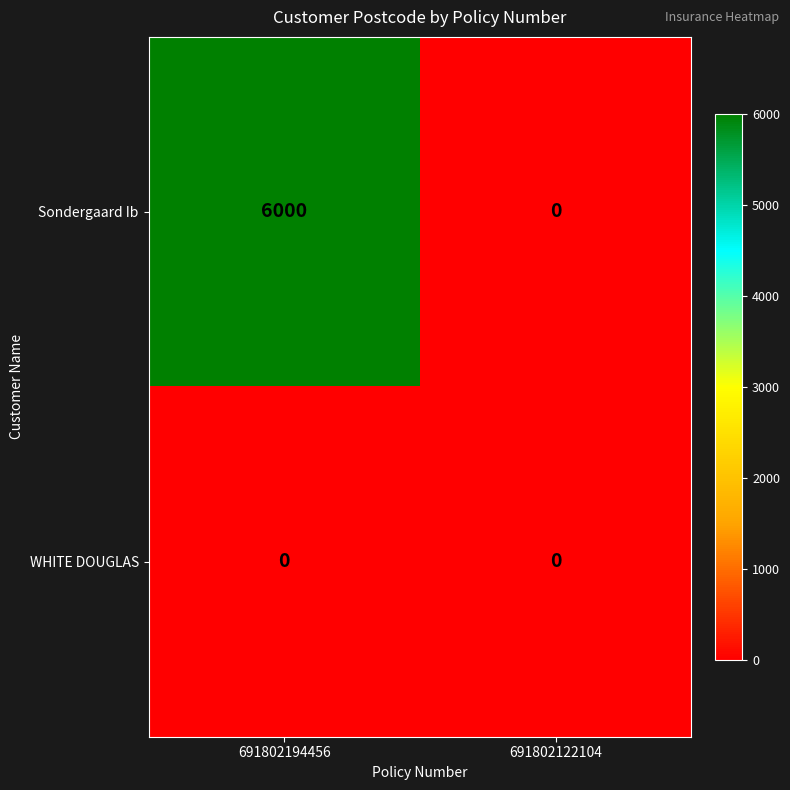

Reading right to left, what are all the values shown in this chart?

Sondergaard Ib: 0	6000
WHITE DOUGLAS: 0	0